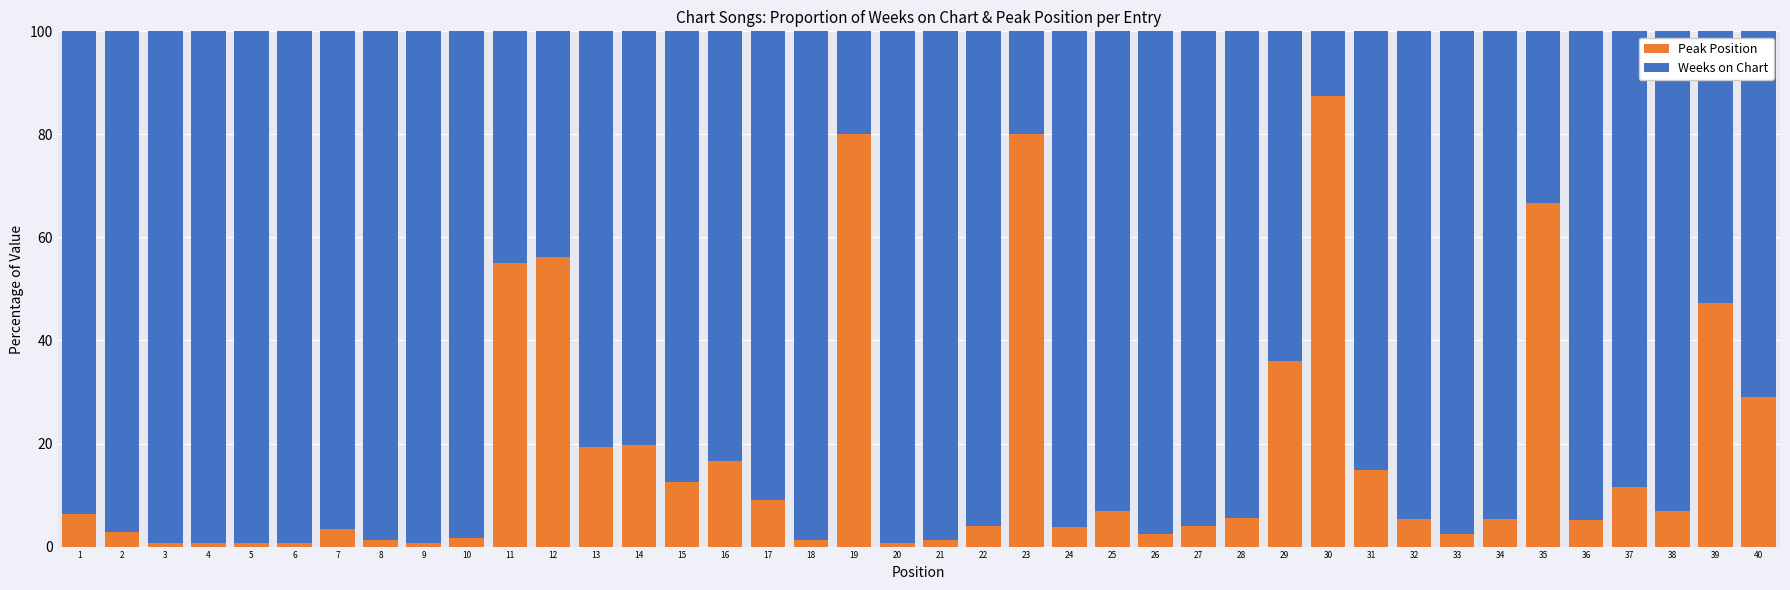

The Peak Position series shows 9.0 at 17. True or false?

True